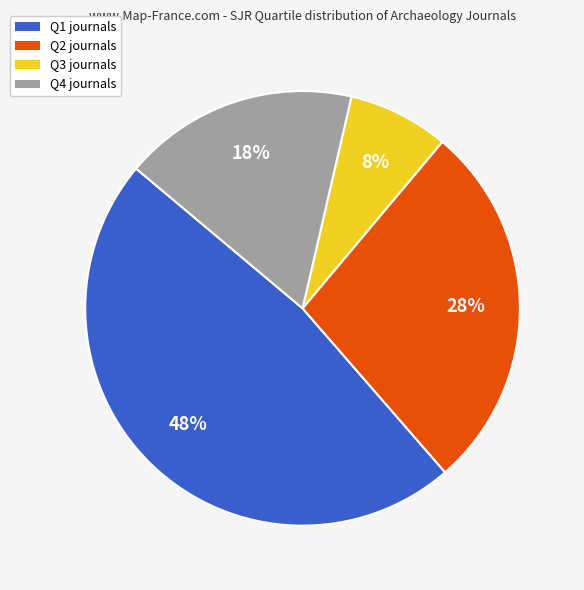

Combined, do Q3 and Q1 account for over 50%?

Yes